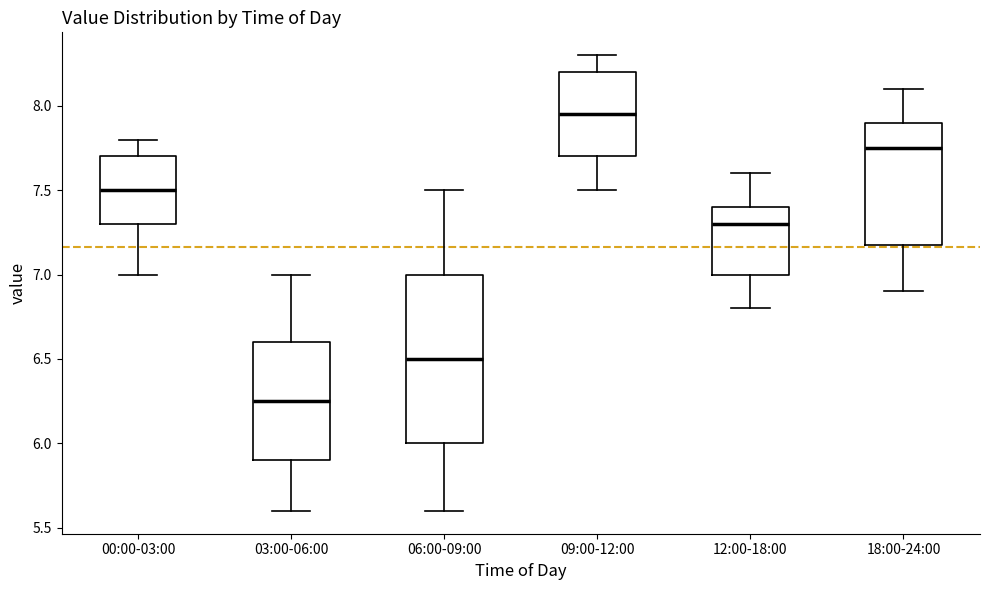

Reading left to right, transcribe this box plot: for each box, give where its median line is, the range the box spans, and where its two whiskers end, as read against the y-axis. The values are not printed on the chart, so give them approximately, as read against the axis.

00:00-03:00: median 7.50, box 7.30 to 7.70, whiskers 7.00 to 7.80
03:00-06:00: median 6.25, box 5.90 to 6.60, whiskers 5.60 to 7.00
06:00-09:00: median 6.50, box 6.00 to 7.00, whiskers 5.60 to 7.50
09:00-12:00: median 7.95, box 7.70 to 8.20, whiskers 7.50 to 8.30
12:00-18:00: median 7.30, box 7.00 to 7.40, whiskers 6.80 to 7.60
18:00-24:00: median 7.75, box 7.20 to 7.90, whiskers 6.90 to 8.10